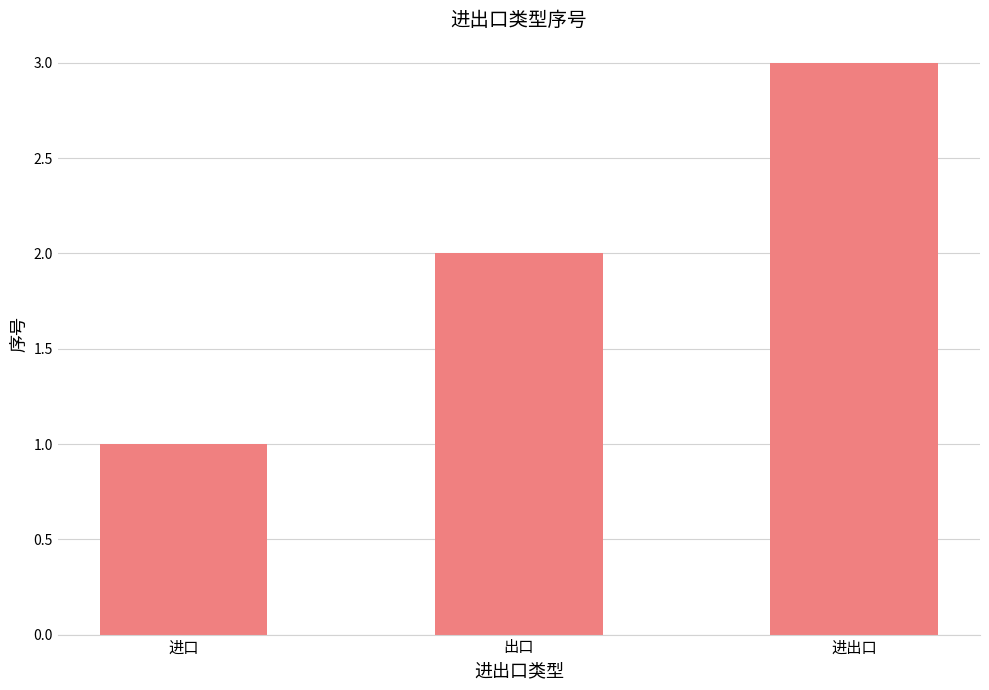

Rank the categories by value from lowest to highest.

进口, 出口, 进出口